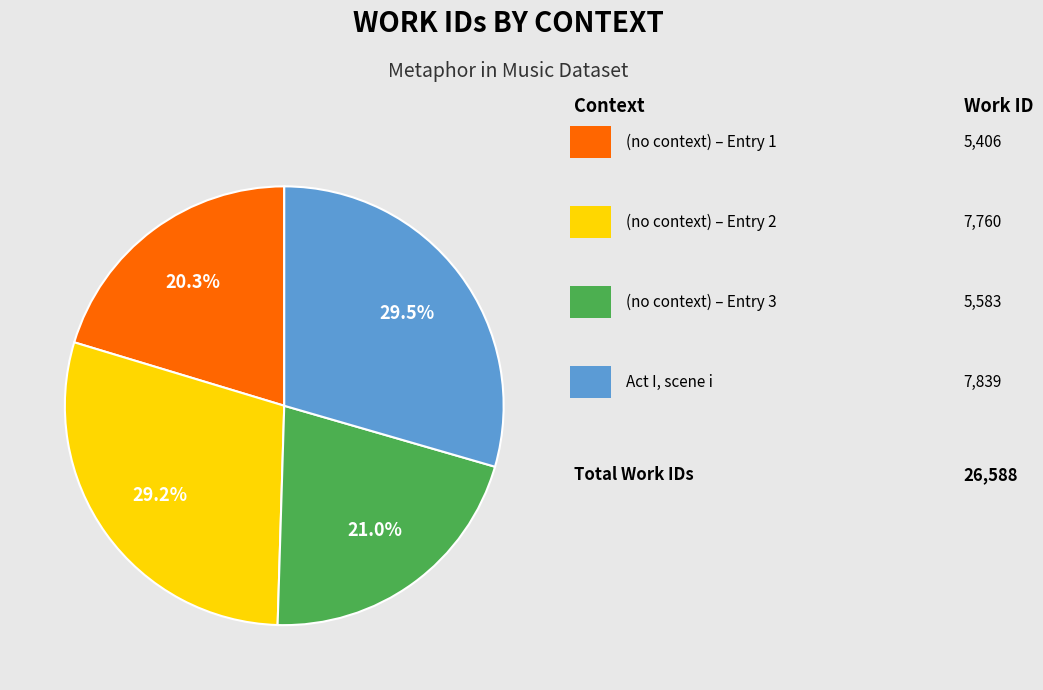

Does any single category account for the majority?

No